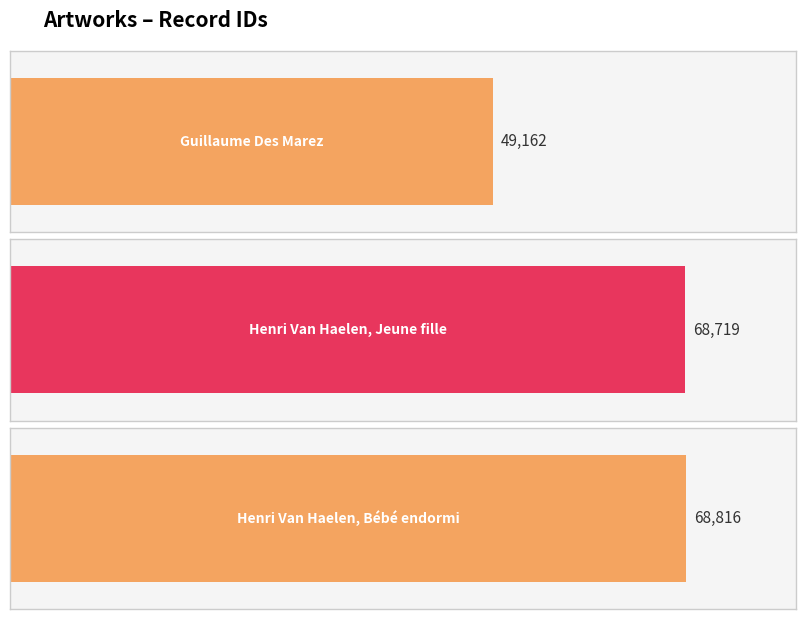

What is the label of the 2nd bar from the right?

Henri Van Haelen, Jeune fille